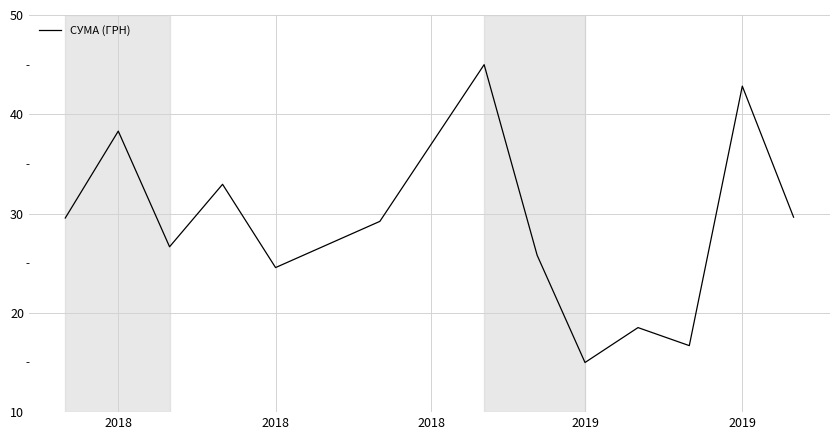

What is the difference between the maximum and minimum values?

30.0